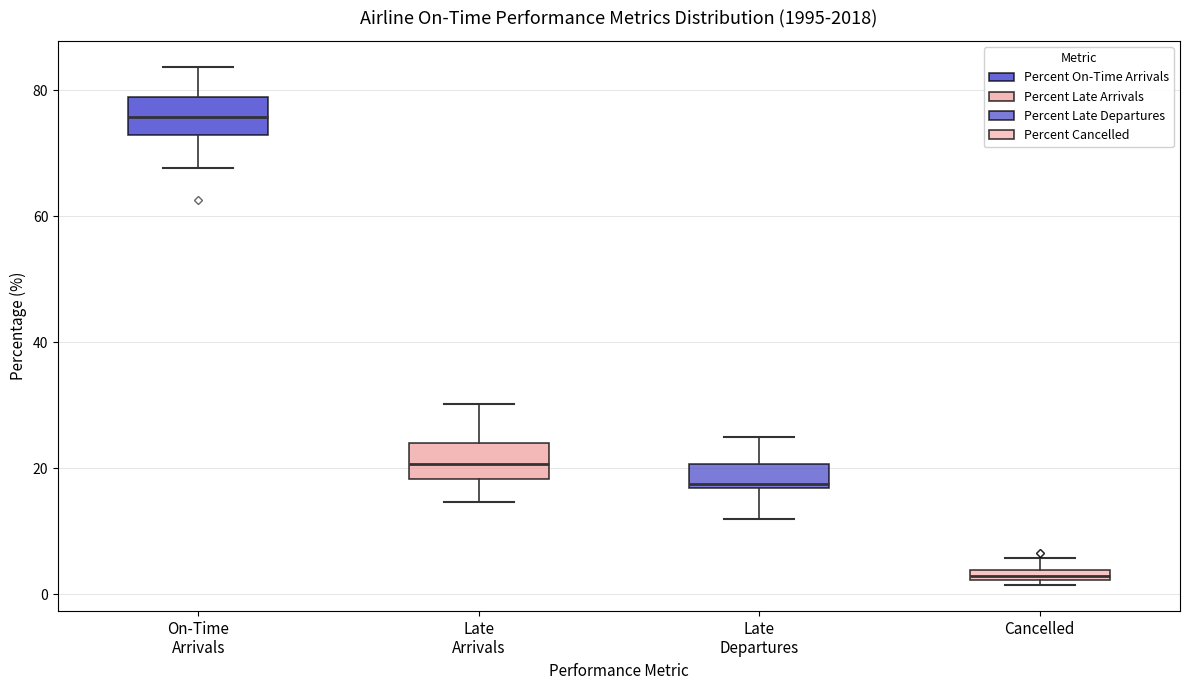

Where is the upper edge of the box for Cancelled on the y-axis? The values are not printed on the chart, so give them approximately, as read against the axis.

4